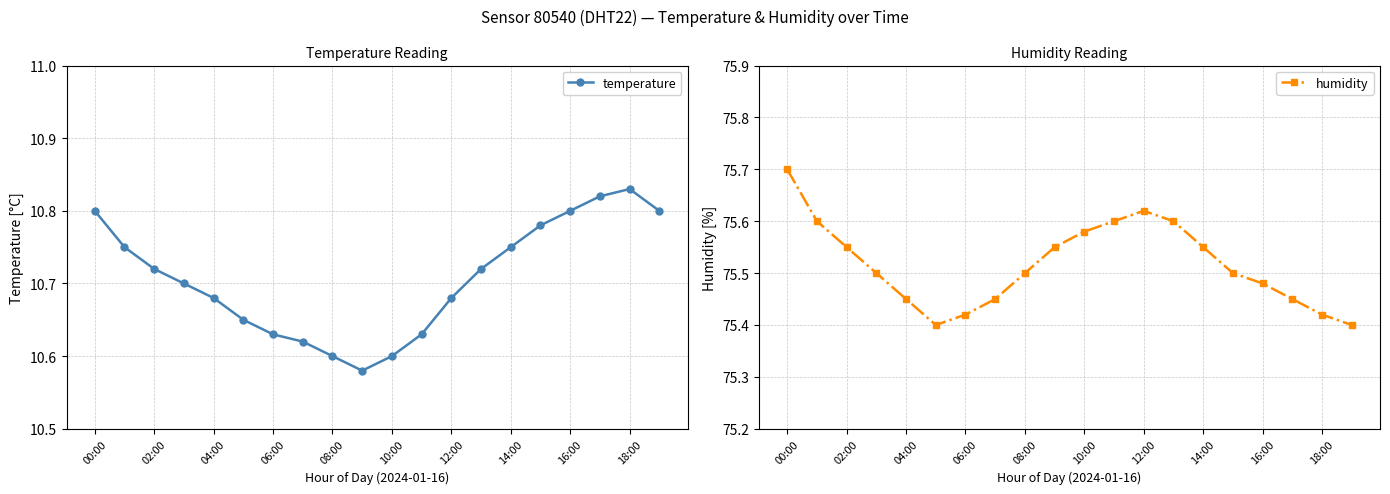

What is the value of the temperature point at the 1st from the left?

10.8